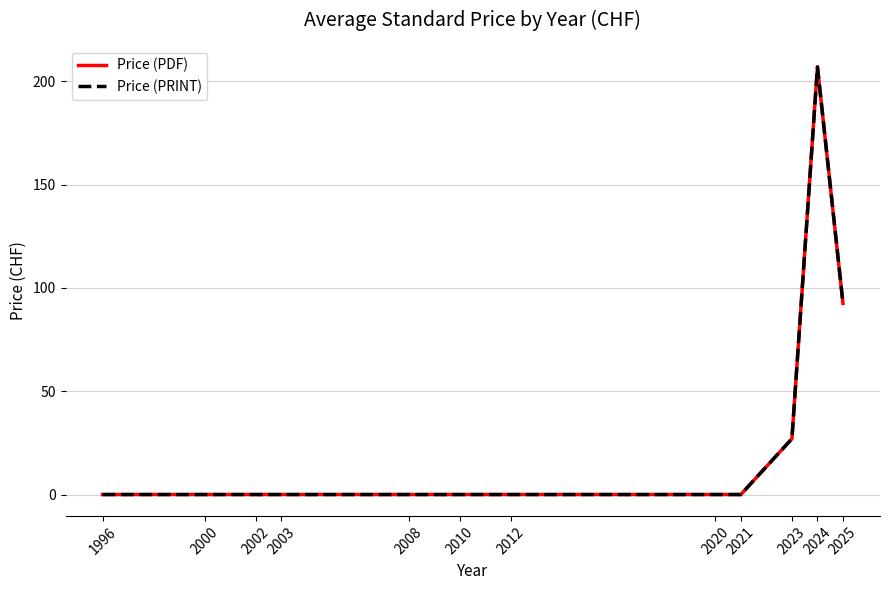

At which category does Price (PRINT) reach its first local peak?

2024